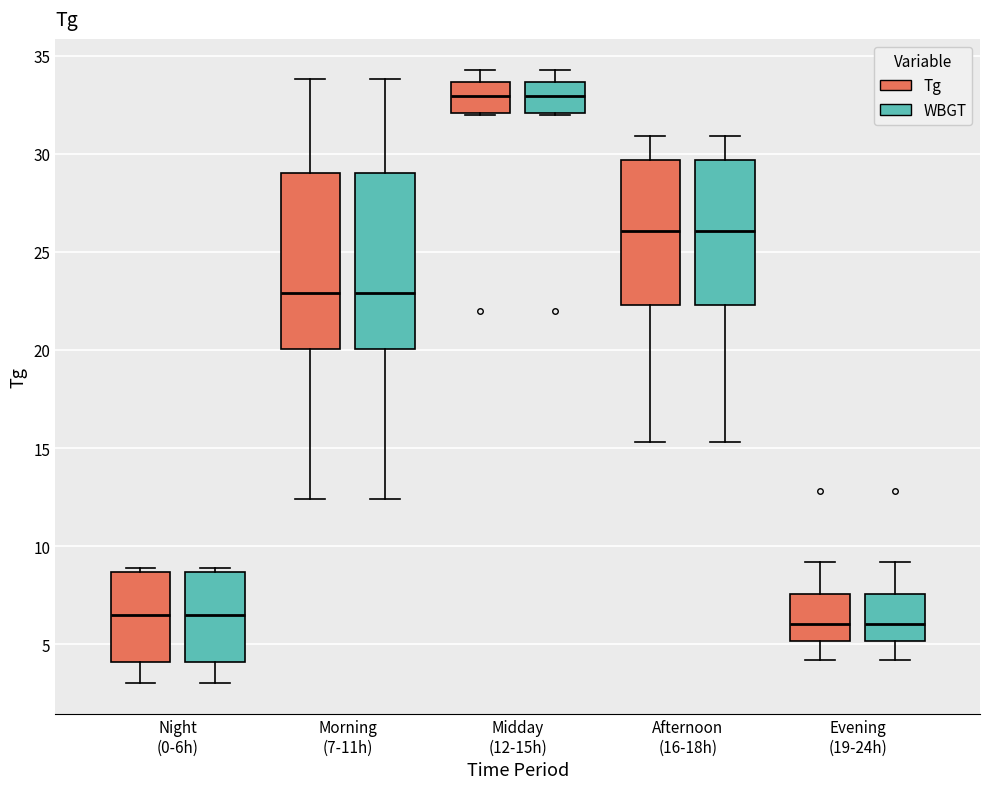

Reading left to right, read every box against the y-axis: the position of its median line, the range the box covers, and the ends of its whiskers. The values are not printed on the chart, so give them approximately, as read against the axis.

Night (0-6h) (Tg): median 6.5, box 4.0 to 8.5, whiskers 3.0 to 9.0
Night (0-6h) (WBGT): median 6.5, box 4.0 to 8.5, whiskers 3.0 to 9.0
Morning (7-11h) (Tg): median 23.0, box 20.0 to 29.0, whiskers 12.5 to 34.0
Morning (7-11h) (WBGT): median 23.0, box 20.0 to 29.0, whiskers 12.5 to 34.0
Midday (12-15h) (Tg): median 33.0, box 32.0 to 33.5, whiskers 32.0 to 34.5
Midday (12-15h) (WBGT): median 33.0, box 32.0 to 33.5, whiskers 32.0 to 34.5
Afternoon (16-18h) (Tg): median 26.0, box 22.5 to 29.5, whiskers 15.5 to 31.0
Afternoon (16-18h) (WBGT): median 26.0, box 22.5 to 29.5, whiskers 15.5 to 31.0
Evening (19-24h) (Tg): median 6.0, box 5.0 to 7.5, whiskers 4.0 to 9.0
Evening (19-24h) (WBGT): median 6.0, box 5.0 to 7.5, whiskers 4.0 to 9.0